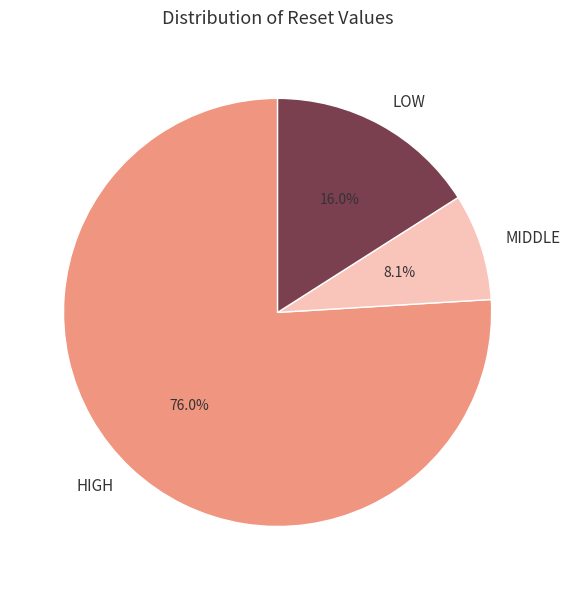

What is the smallest slice in the pie chart?

MIDDLE